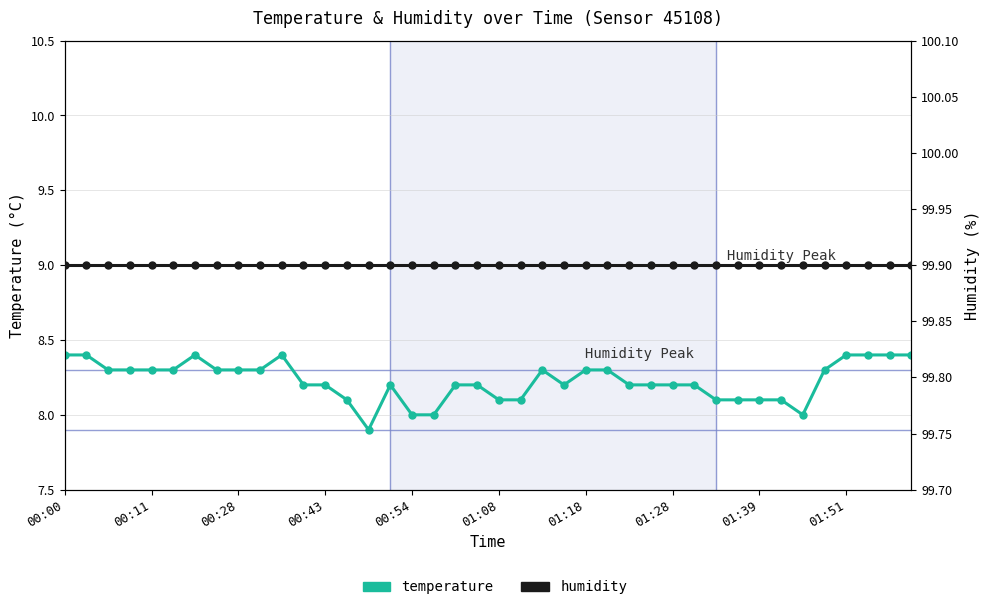

Reading left to right, extract all data points from this chart.

temperature: 8.4	8.4	8.3	8.3	8.3	8.3	8.4	8.3	8.3	8.3	8.4	8.2	8.2	8.1	7.9	8.2	8.0	8.0	8.2	8.2	8.1	8.1	8.3	8.2	8.3	8.3	8.2	8.2	8.2	8.2	8.1	8.1	8.1	8.1	8.0	8.3	8.4	8.4	8.4	8.4
humidity: 99.9	99.9	99.9	99.9	99.9	99.9	99.9	99.9	99.9	99.9	99.9	99.9	99.9	99.9	99.9	99.9	99.9	99.9	99.9	99.9	99.9	99.9	99.9	99.9	99.9	99.9	99.9	99.9	99.9	99.9	99.9	99.9	99.9	99.9	99.9	99.9	99.9	99.9	99.9	99.9